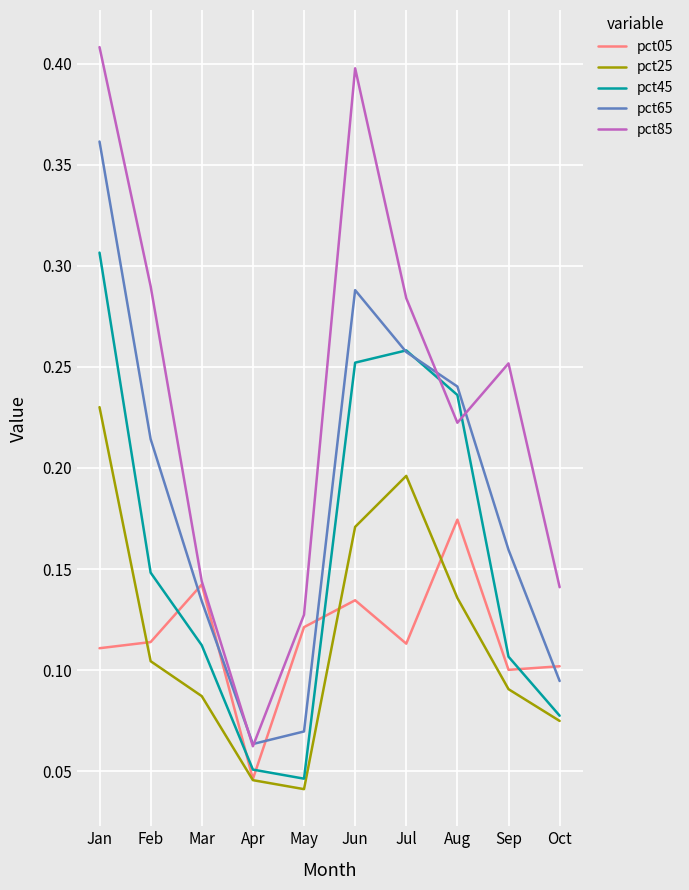

True or false: pct25 and pct85 cross at least once.

False